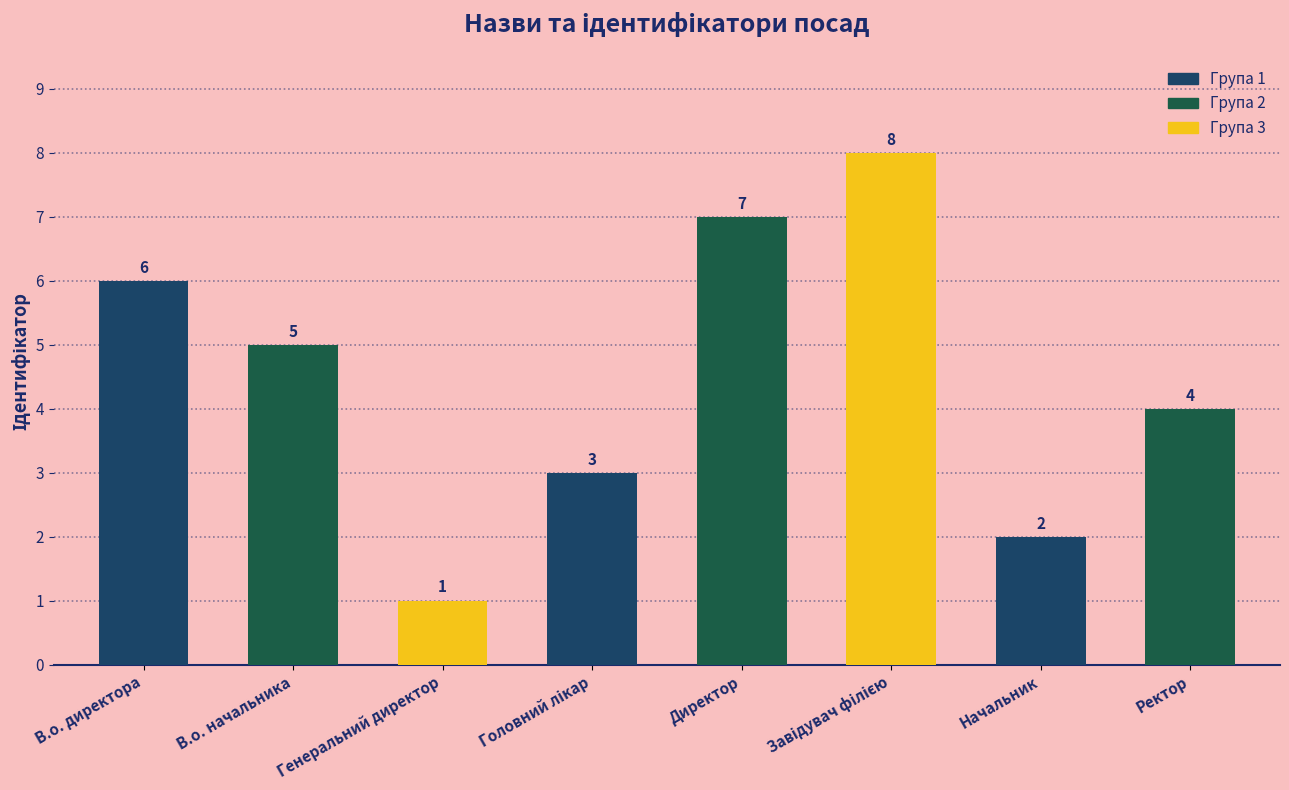

Count the values in the range 3 to 7.

5